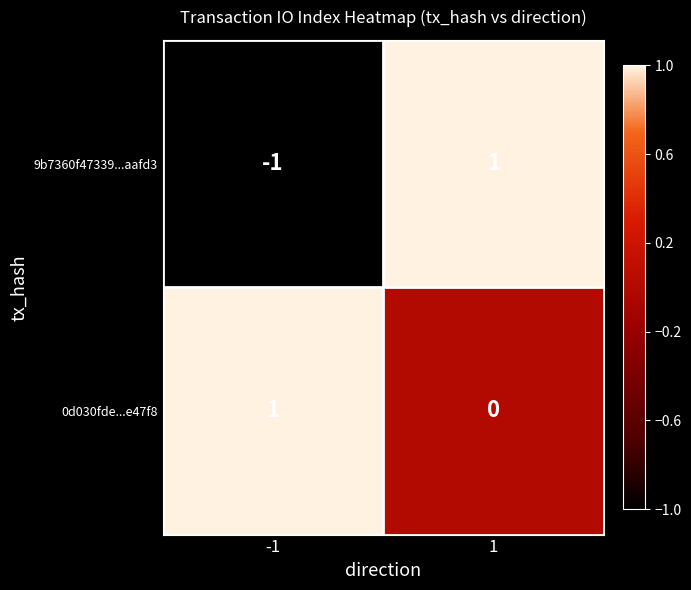

What is the spread (max minus min) of values at 1?

1